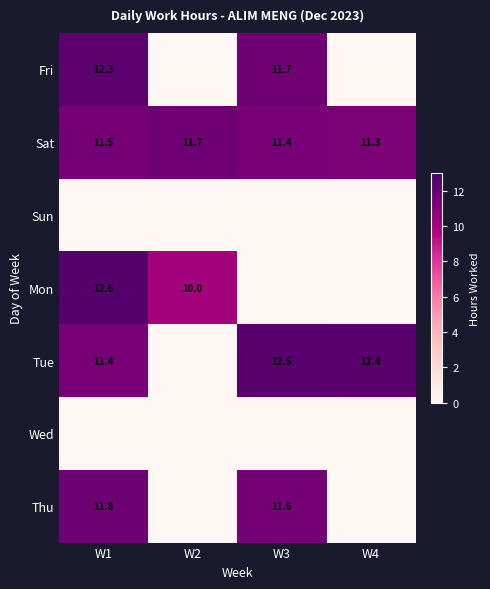

Rank the series at W2 from highest to lowest value.

Sat, Mon, Fri, Sun, Tue, Wed, Thu